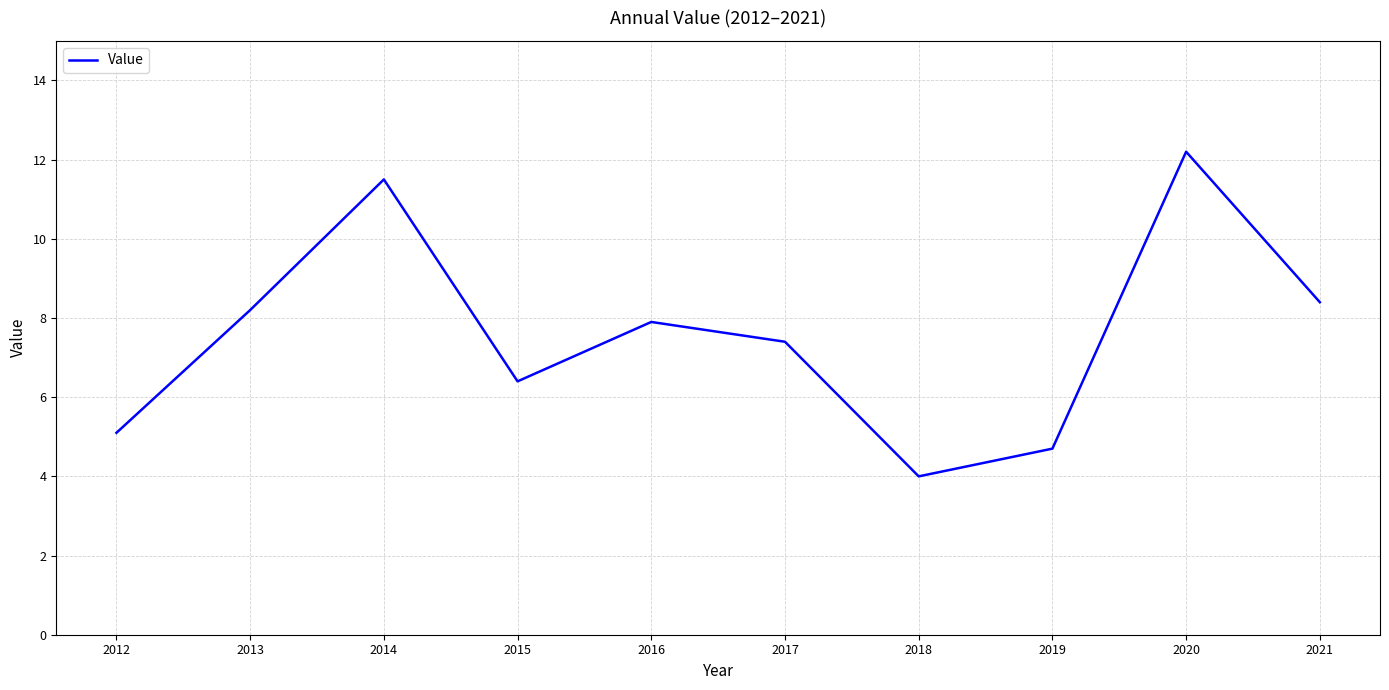

What is the difference between the values at 2014 and 2016?

3.6